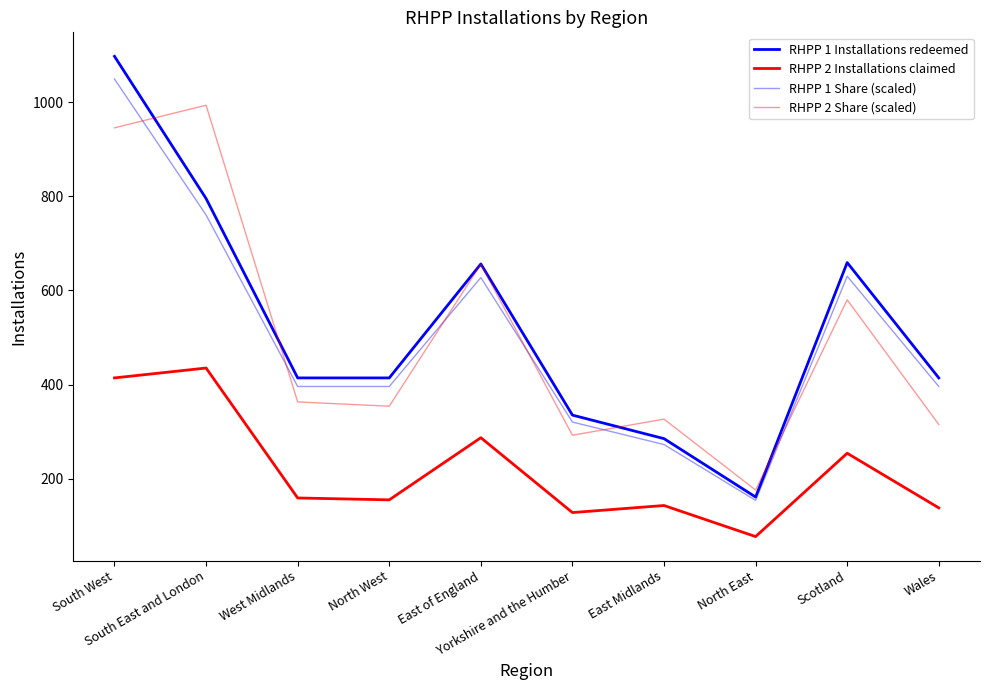

What is the difference between the maximum and minimum values in the RHPP 2 Share (scaled) series?

817.4